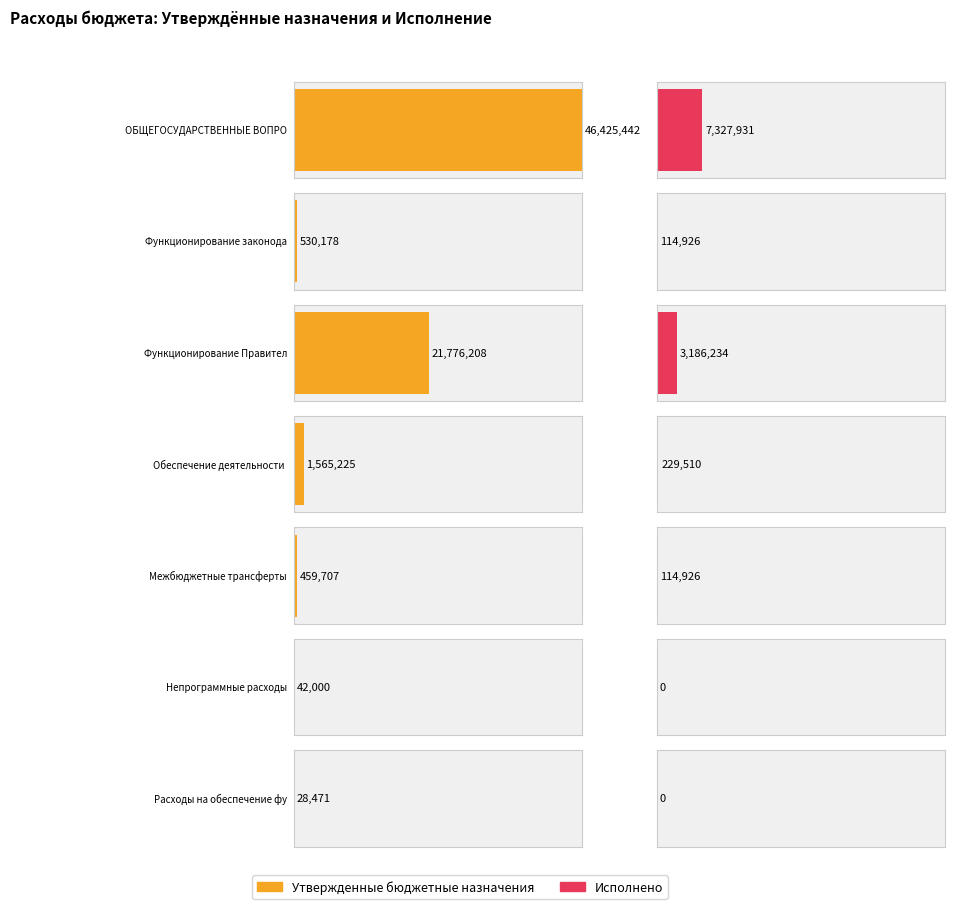

What are all the series names shown in the legend?

Утвержденные бюджетные назначения, Исполнено